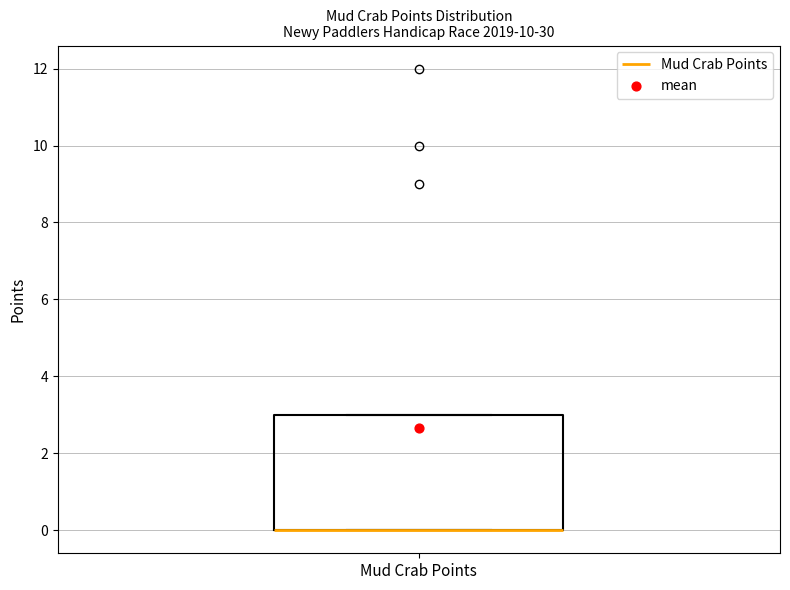

Transcribe this box plot: give where the median line is, the range the box spans, and where the two whiskers end, as read against the y-axis. The values are not printed on the chart, so give them approximately, as read against the axis.

median 0 (drawn on the box's lower edge), box 0 to 3, whiskers 0 to 3